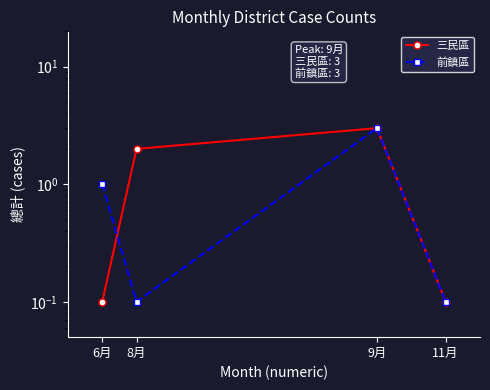

How many intersections are there between 三民區 and 前鎮區?

1